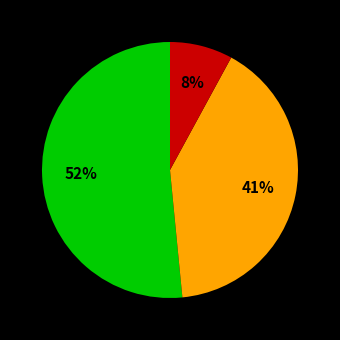

To the nearest percent, what is the average slice percentage?

33%